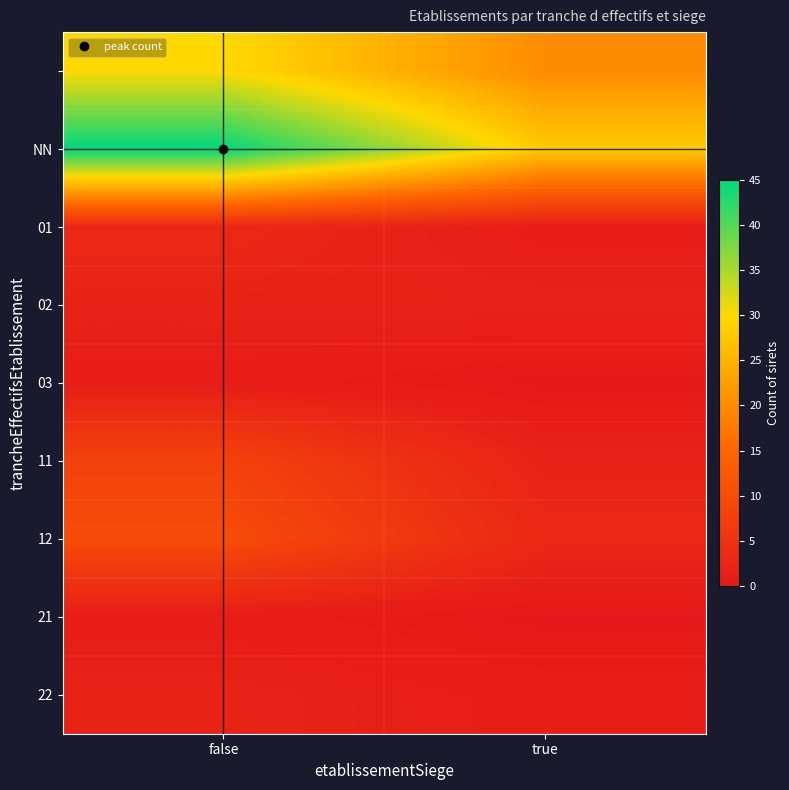

Between false and true, which is larger?

false